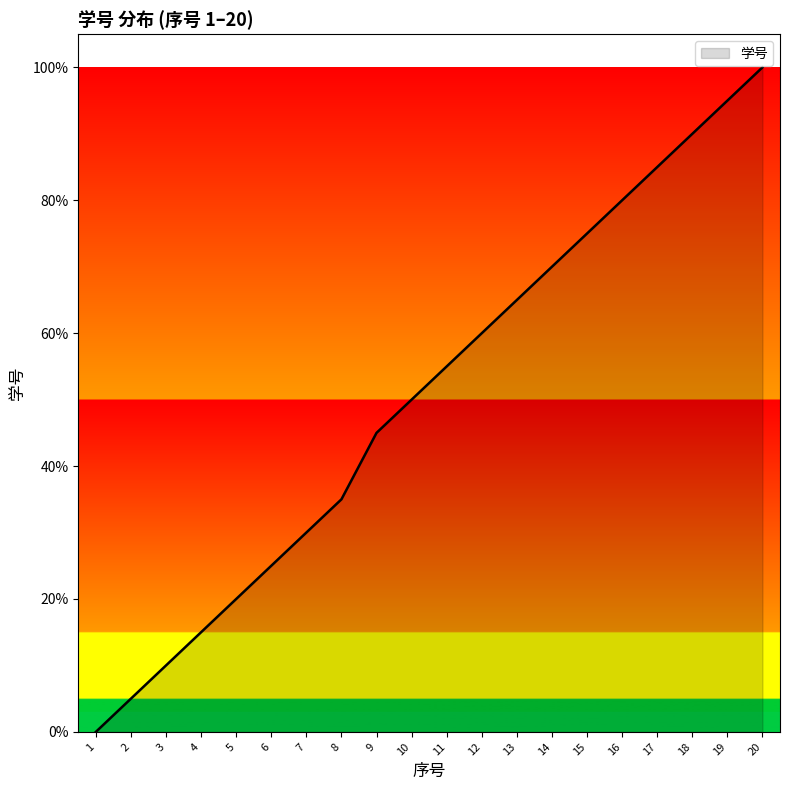

What is the sum of all values?

1010.0